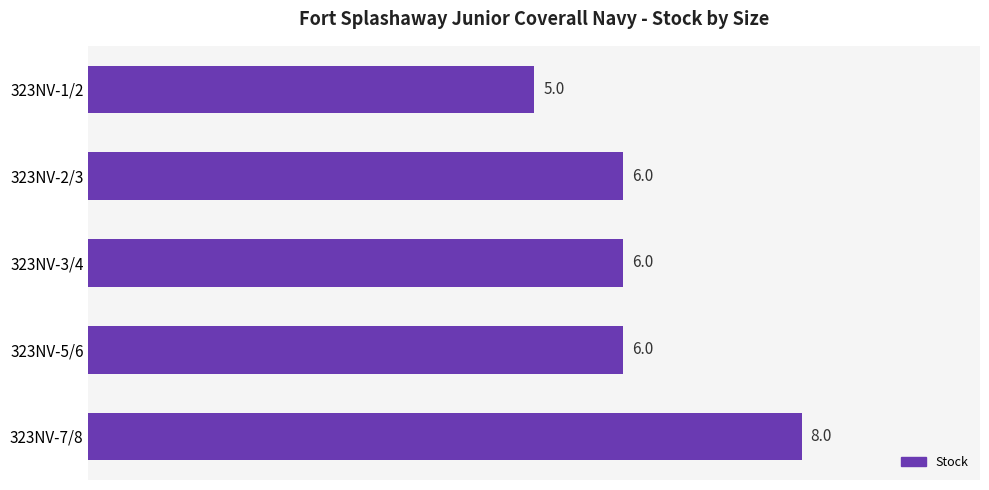

At which category does the chart reach its minimum across all series?

323NV-1/2